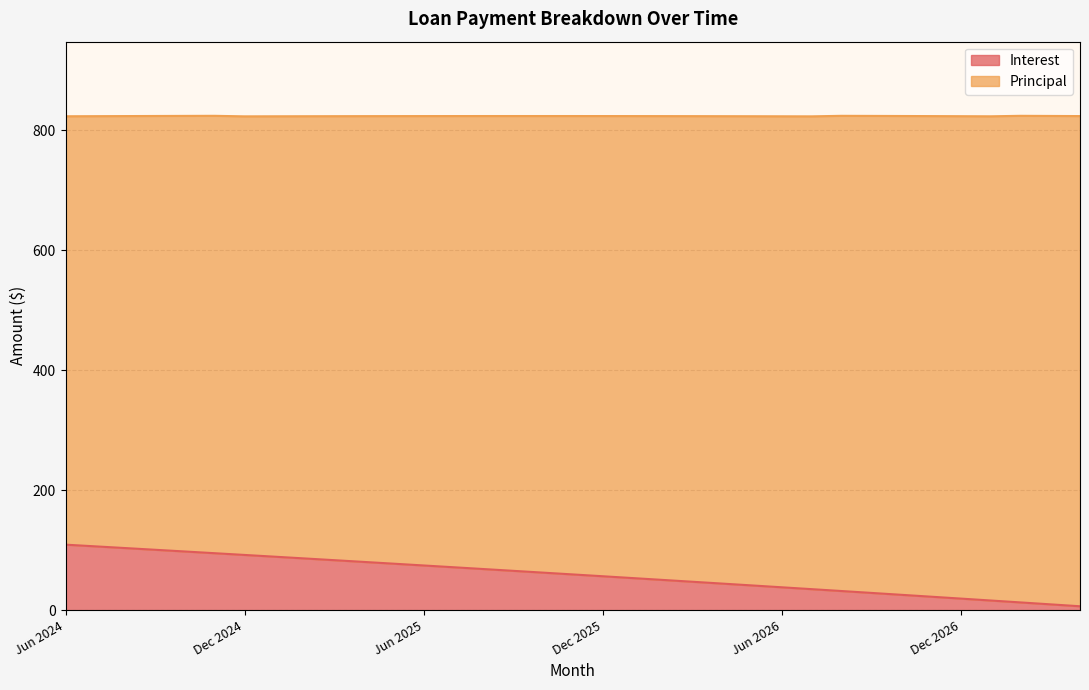

Which category has the highest value across all series?

Jun 2024